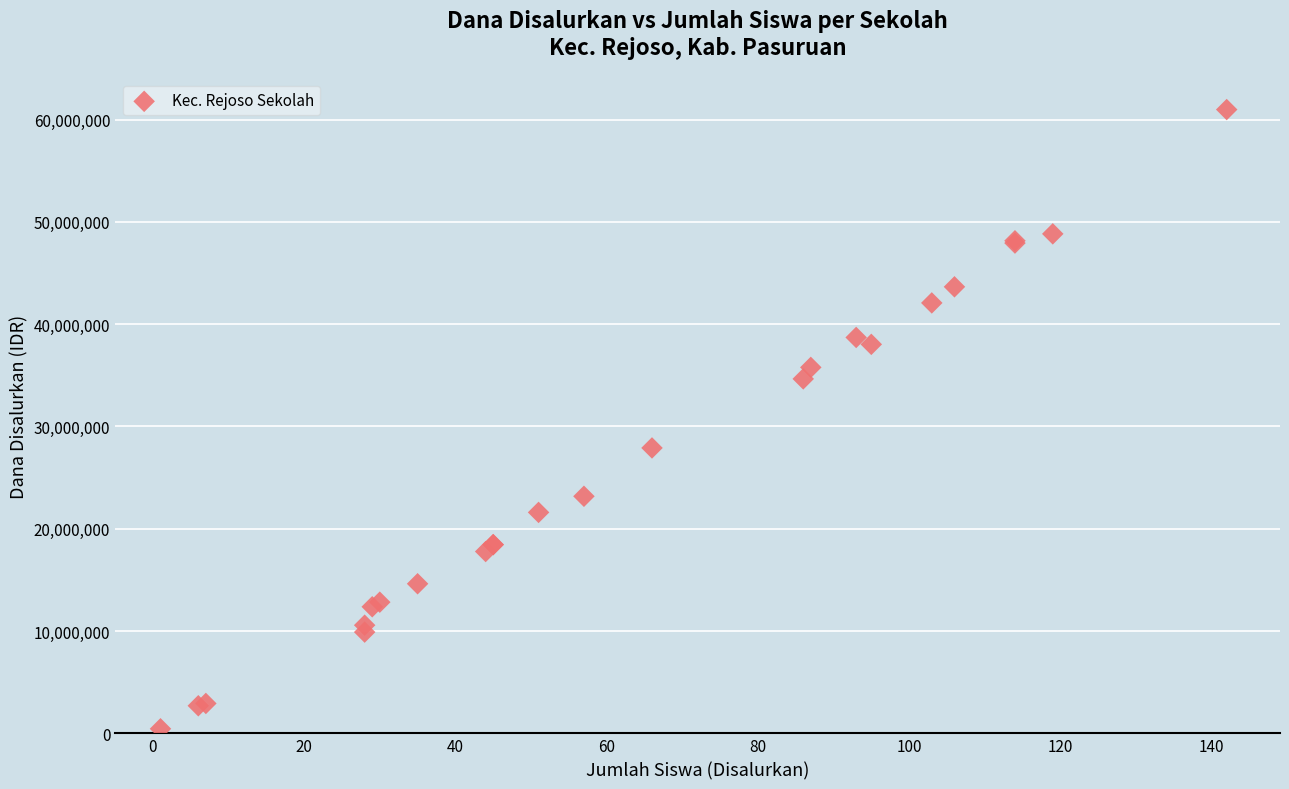

What Y value in the scatter plot is closest to 30712500?

27900000